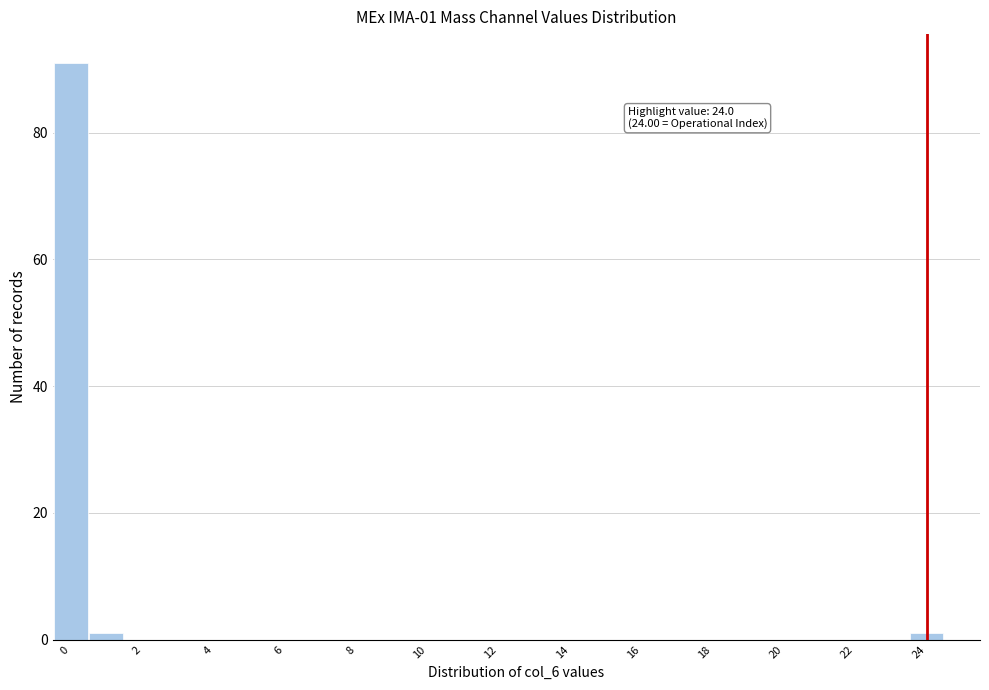

Over which range of the x-axis is the bar tallest?

-0.5 to 0.5